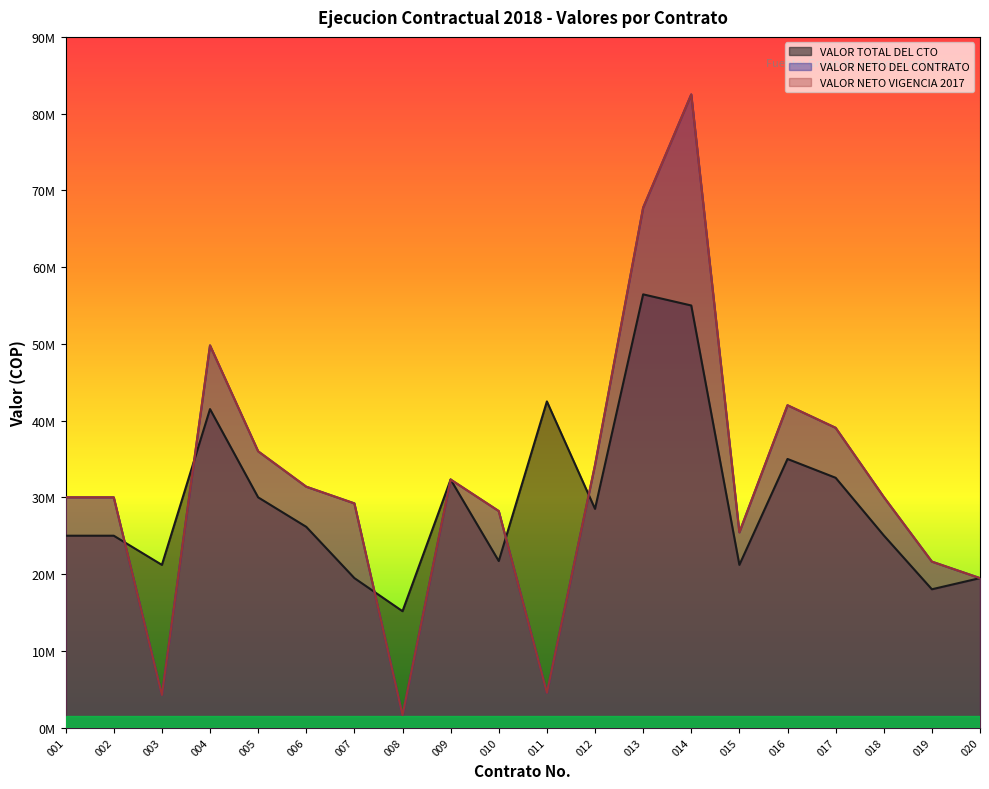

What is the value of the VALOR TOTAL DEL CTO point at the 10th from the left?

21700000